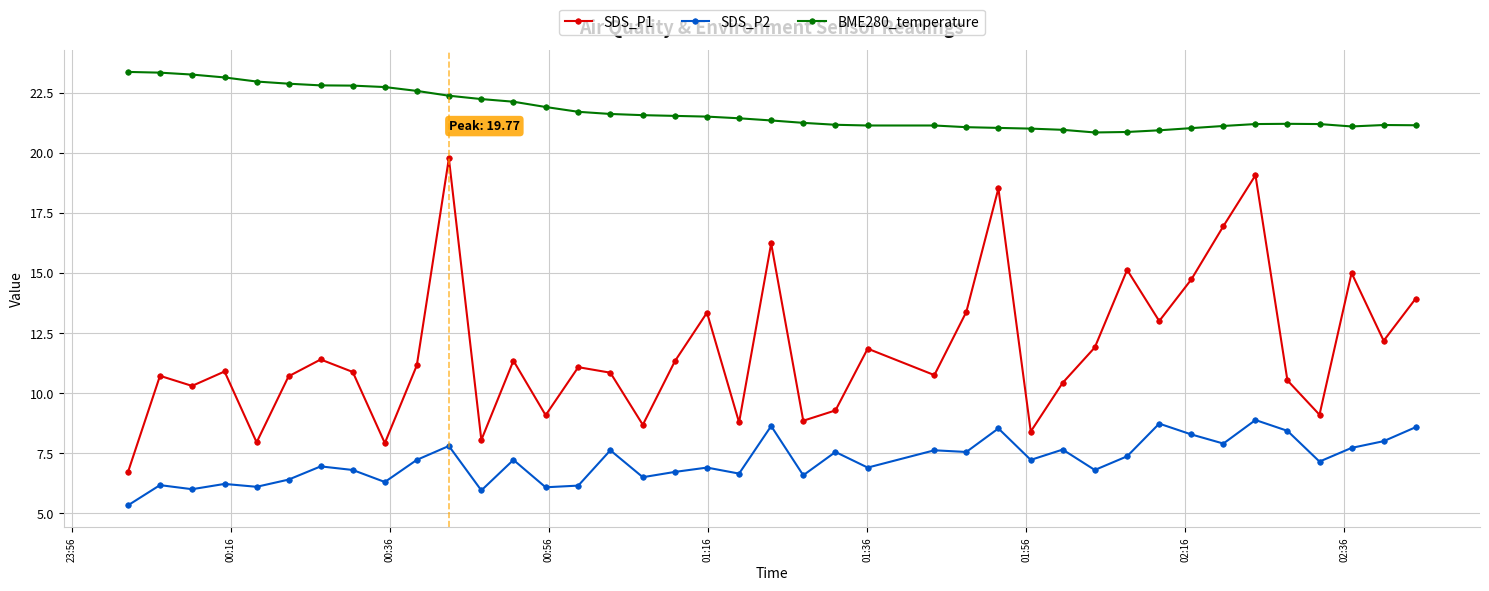

What is the value of the SDS_P2 point at the 17th from the left?

6.5